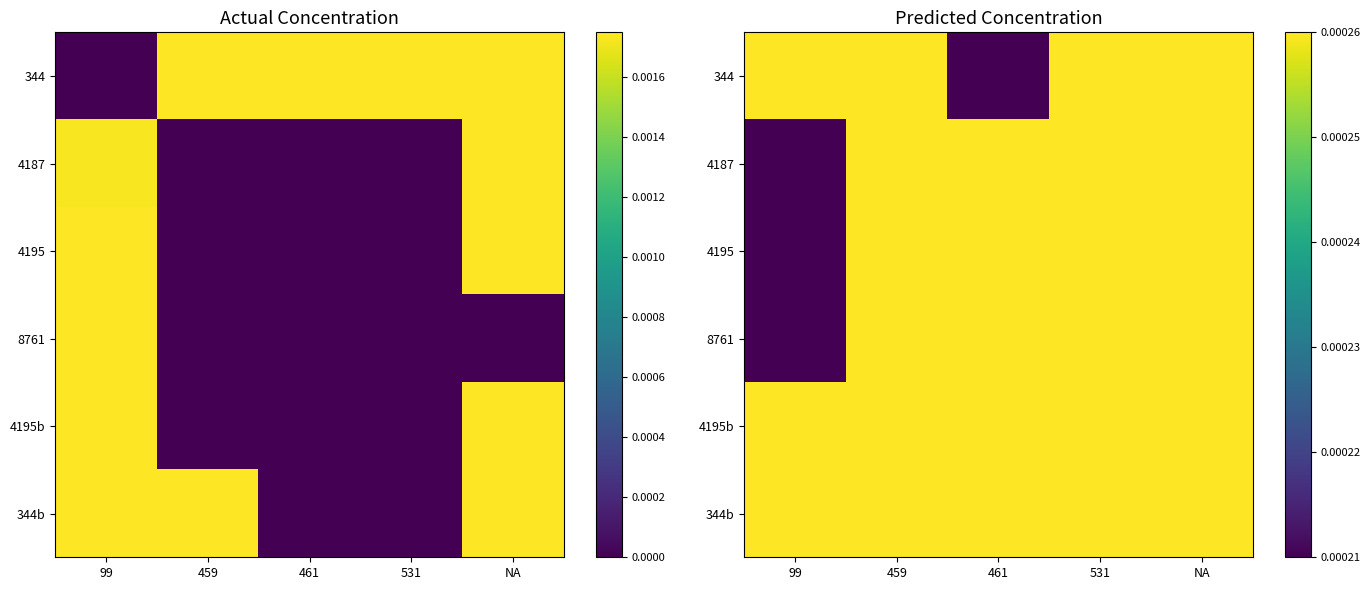

Rank the series by their maximum value, from highest to lowest.

344, 4187, 4195, 8761, 4195b, 344b